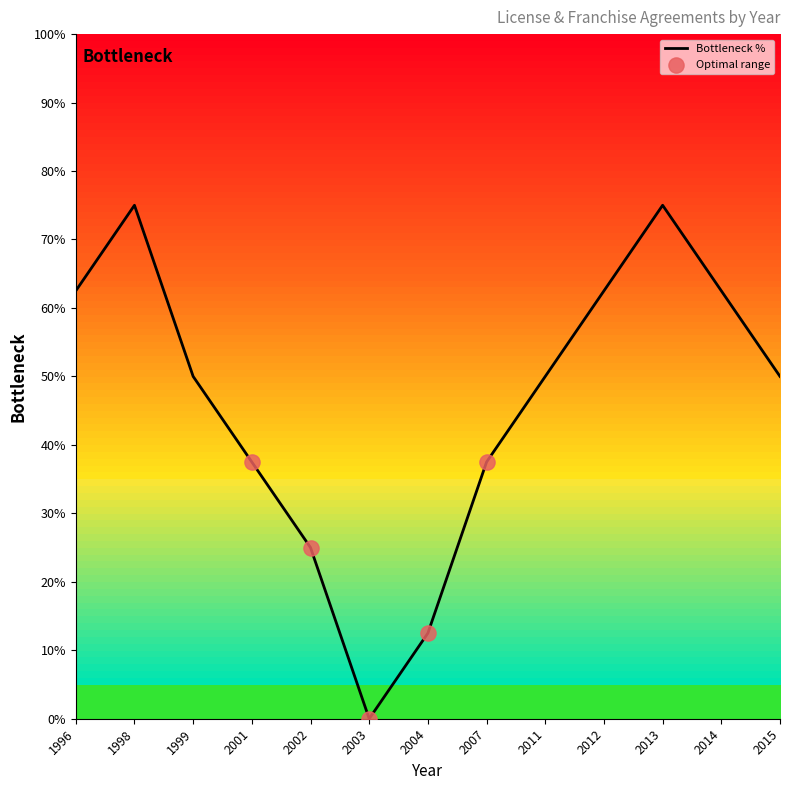

Approximately how many times larger is the value at 2001 compared to 2014?

0.6